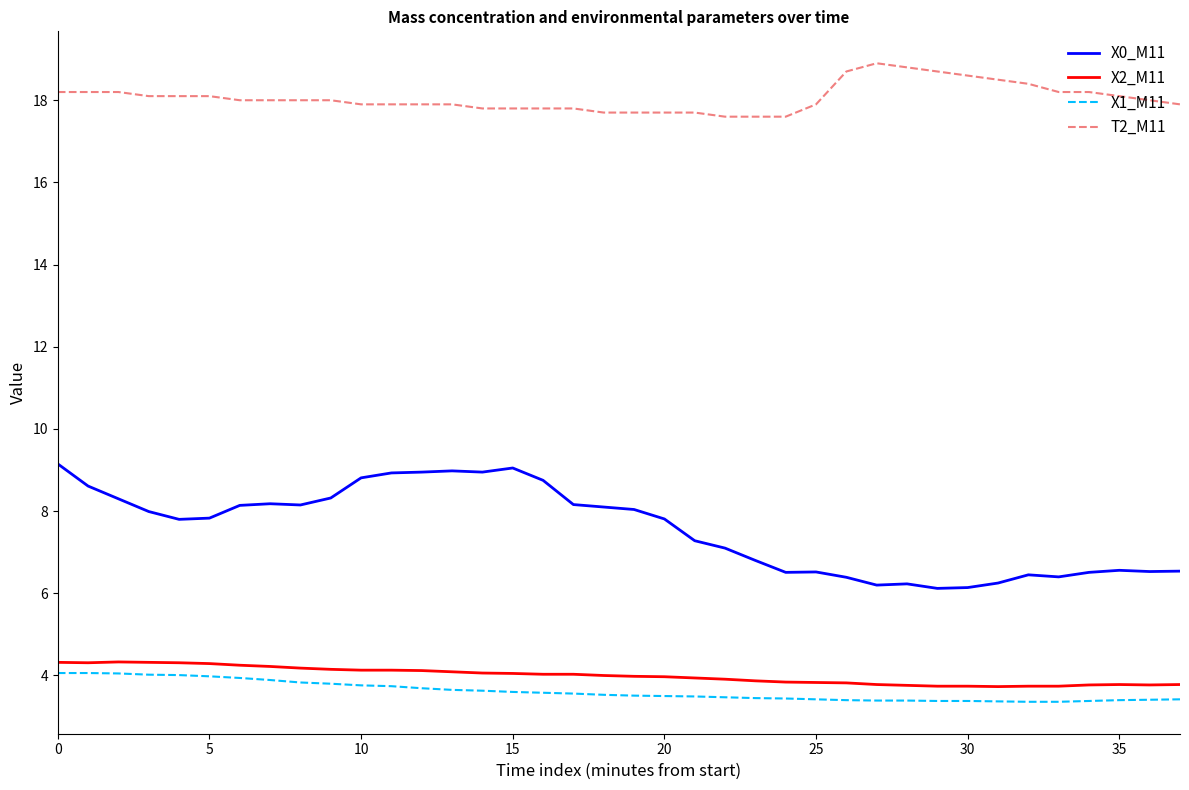

What is the difference between the second highest and minimum values in the T2_M11 series?

1.2